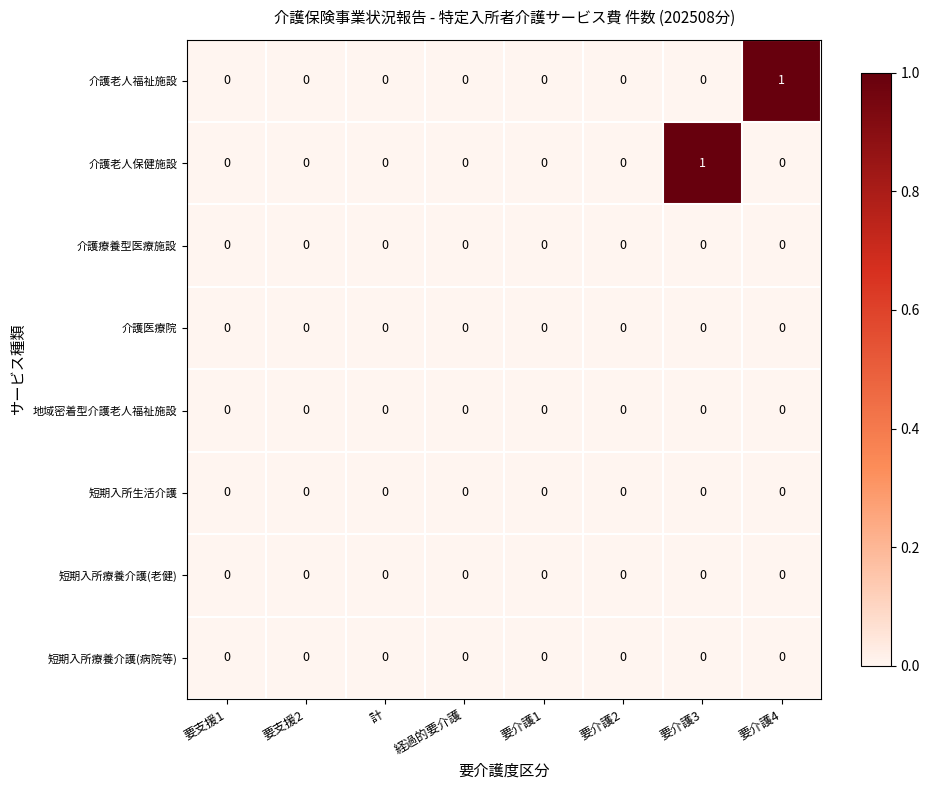

Is it true that 短期入所生活介護 equals 0 at 要介護1?

True